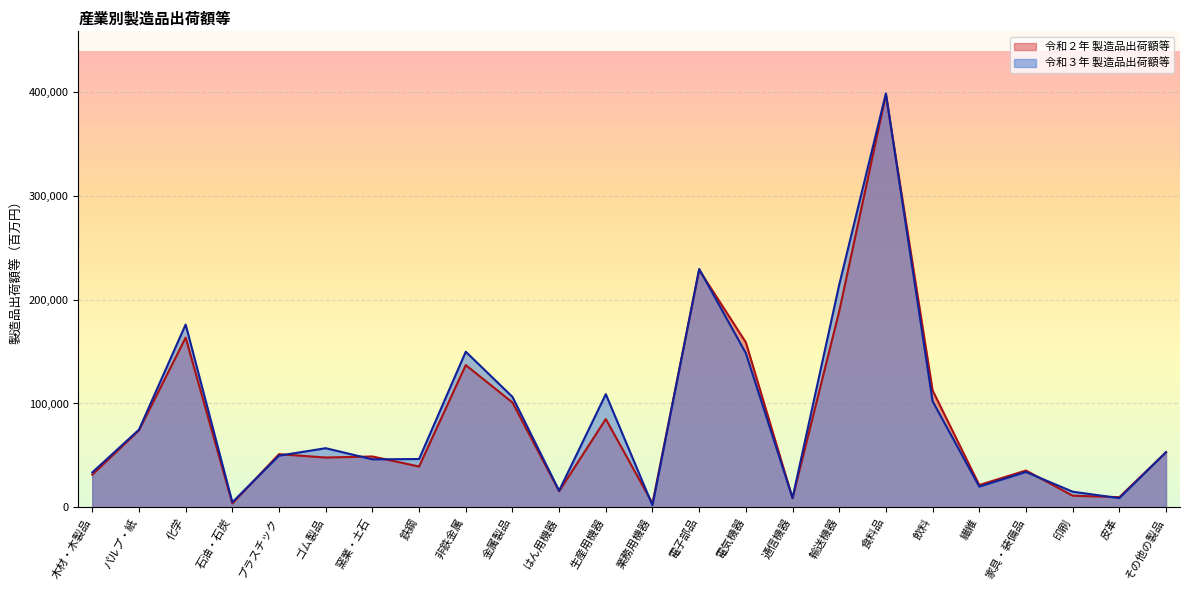

What is the average value of the 令和３年 製造品出荷額等 series?

87714